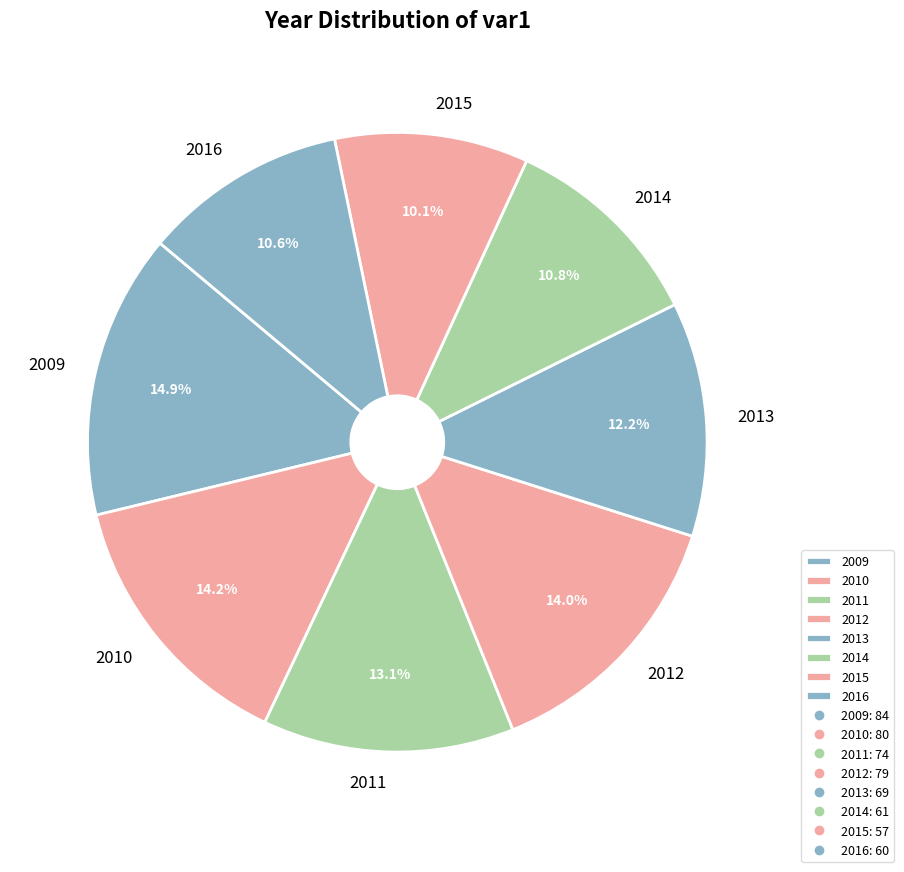

The 2010 slice represents 14% of the pie. True or false?

True